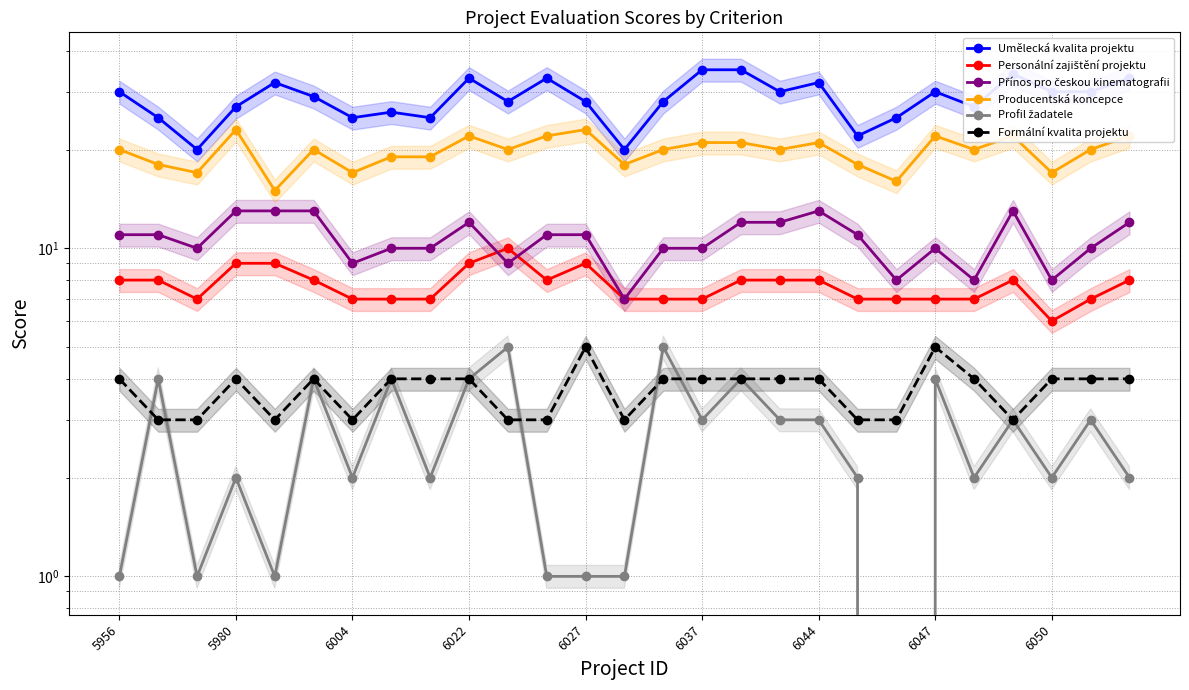

What is the value of the Producentská koncepce point at the 9th from the left?

19